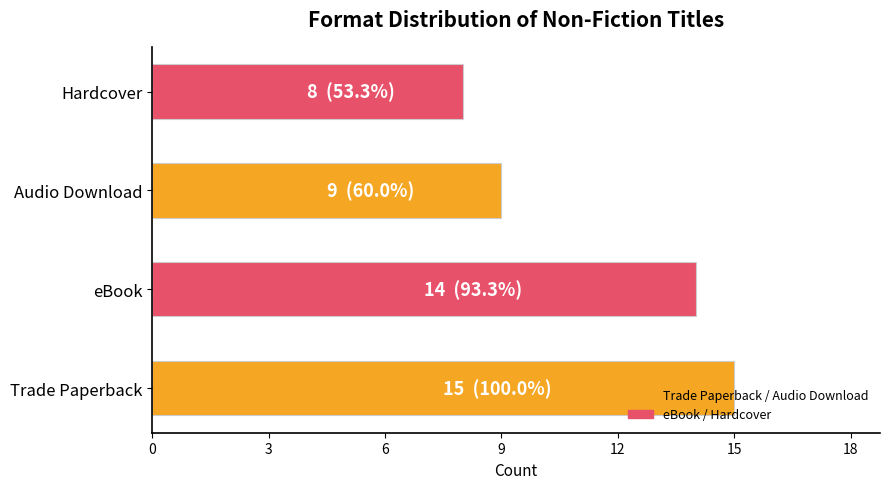

What is the difference between the values at Audio Download and eBook?

5